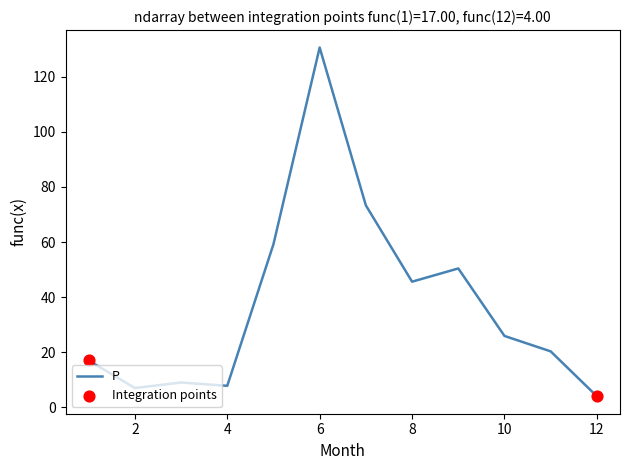

What is the greatest value displayed?

130.6